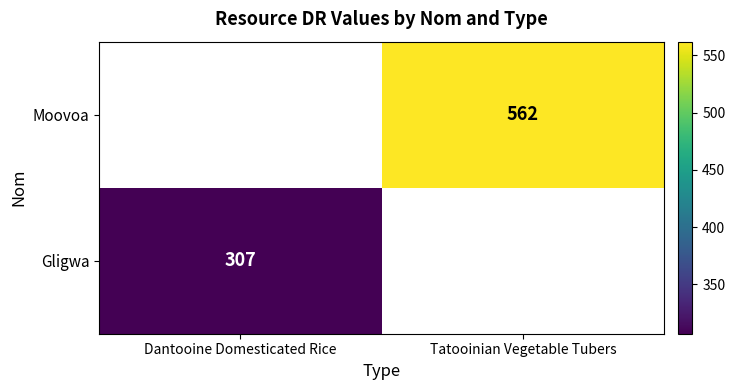

The value of Gligwa at Dantooine Domesticated Rice is 307. True or false?

True